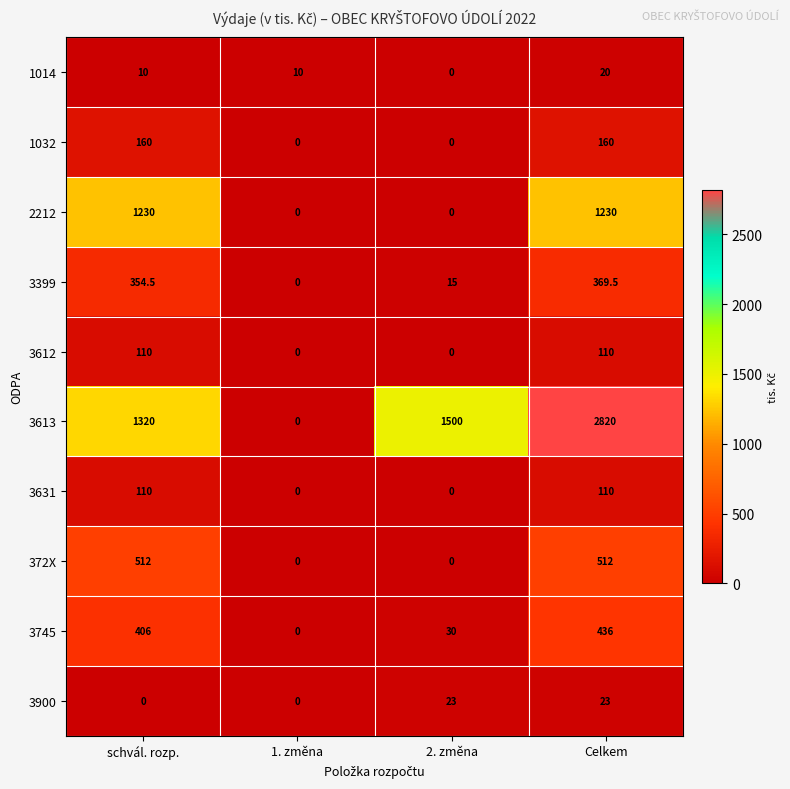

Where does the 3399 series first go above 354?

schvál. rozp.